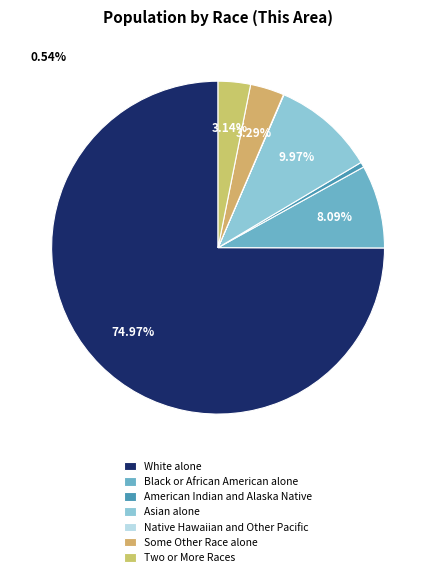

Rank the categories by value from highest to lowest.

White alone, Asian alone, Black or African American alone, Some Other Race alone, Two or More Races, American Indian and Alaska Native, Native Hawaiian and Other Pacific